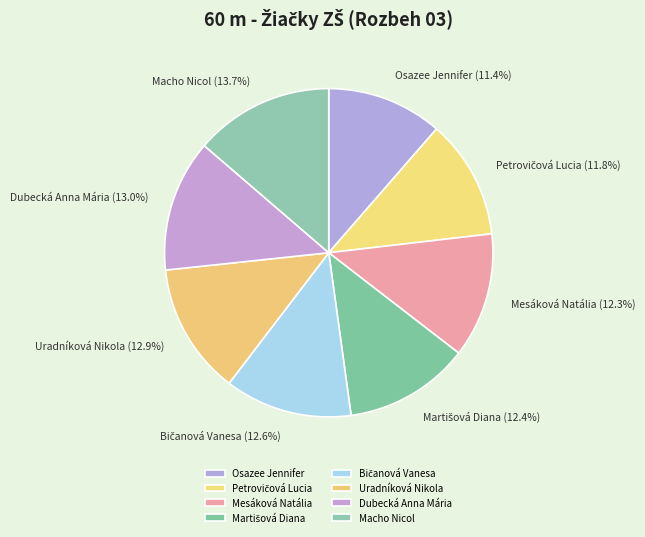

How many slices are in this pie chart?

8